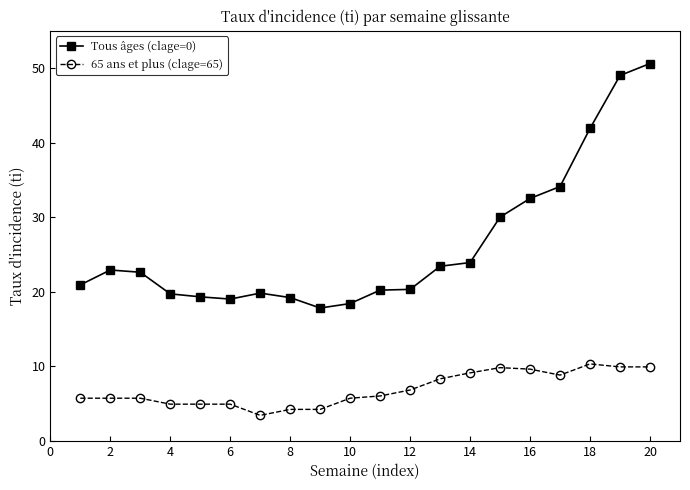

Which series has the widest spread of values?

Tous âges (clage=0)